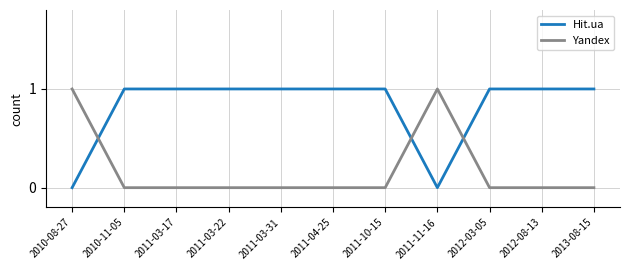

Reading right to left, list all the values displayed in this chart.

Hit.ua: 1	1	1	0	1	1	1	1	1	1	0
Yandex: 0	0	0	1	0	0	0	0	0	0	1